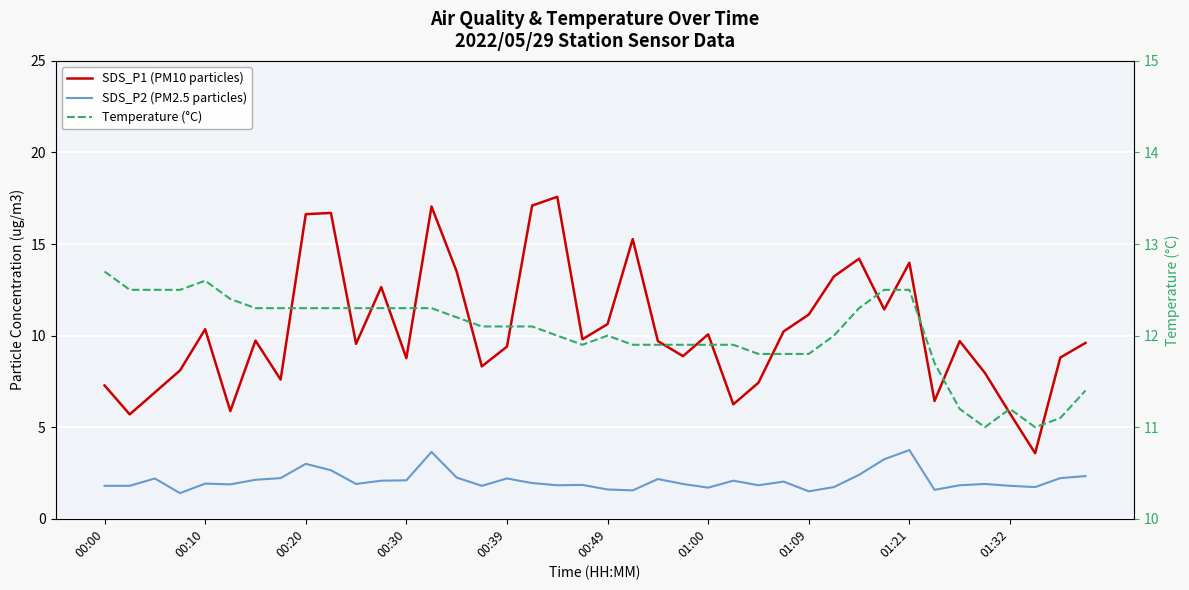

In Temperature (°C), how many points are lower than both neighbors (excluding endpoints)?

3